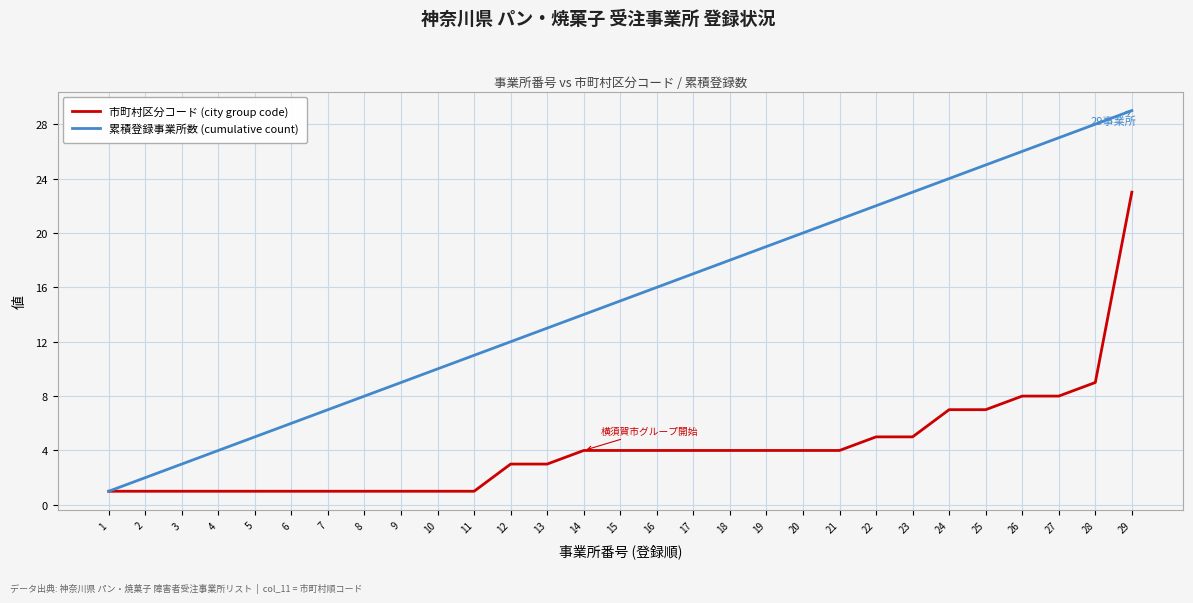

Does the chart have visible grid lines?

Yes